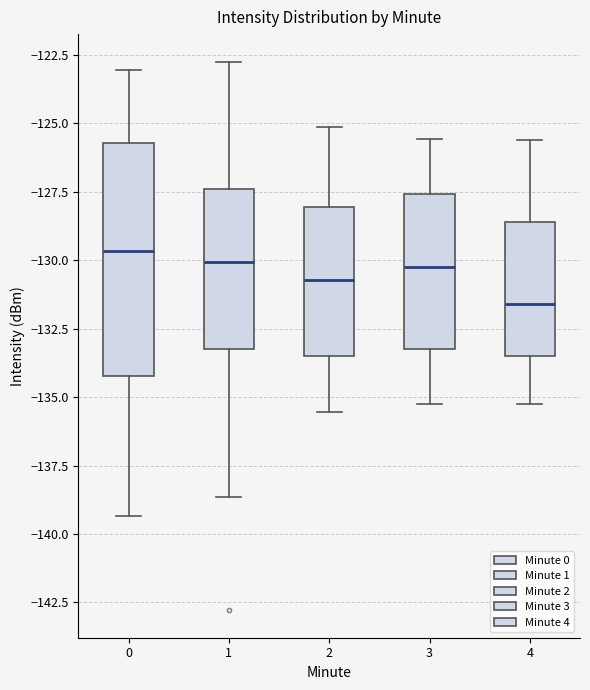

Which box has the lowest median line?

4